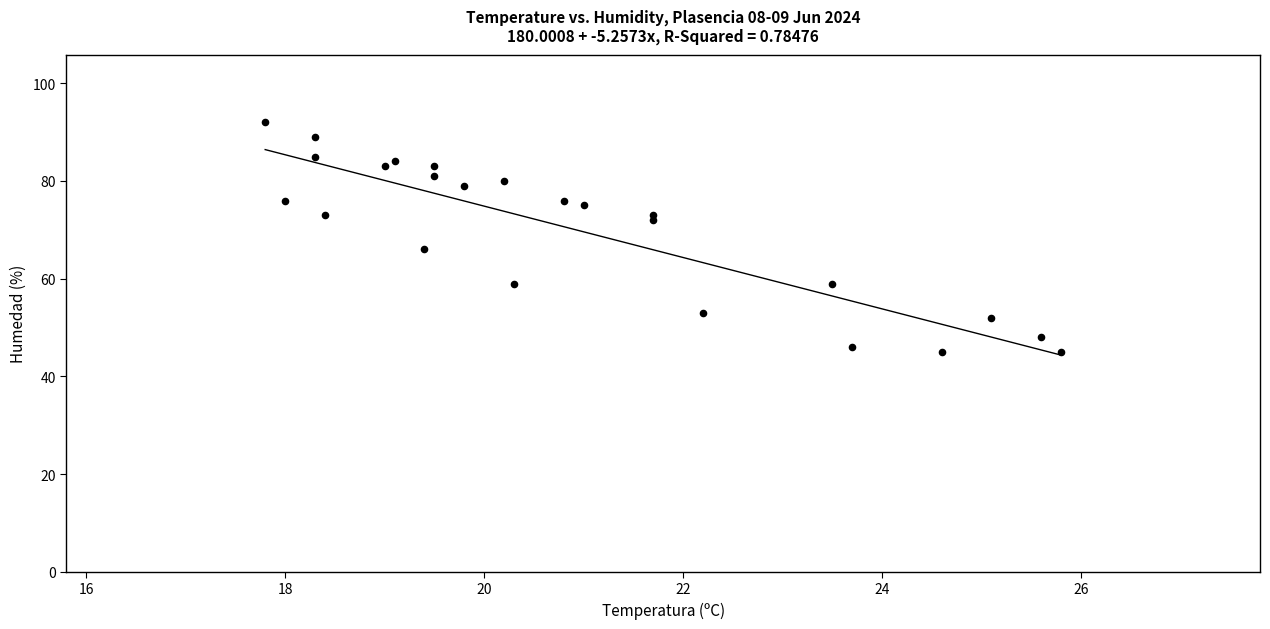

What Y value in the scatter plot is closest to 68?

66